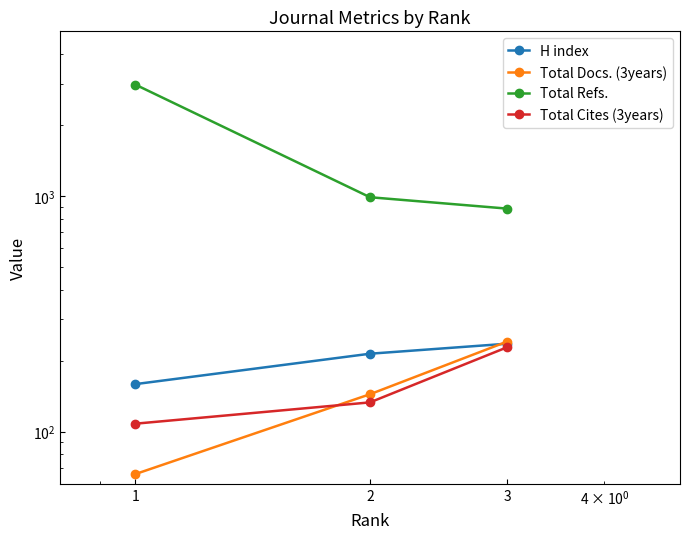

What is the smallest value displayed?

66